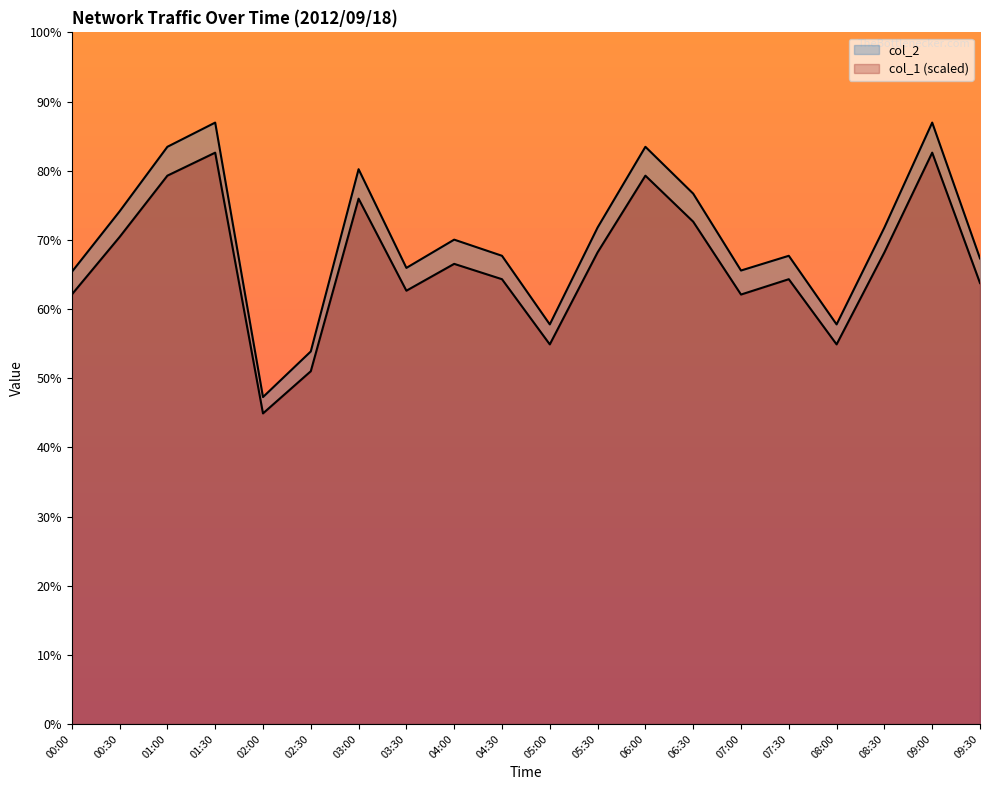

What is the difference between the col_1 values at 04:00 and 01:00?

4.4